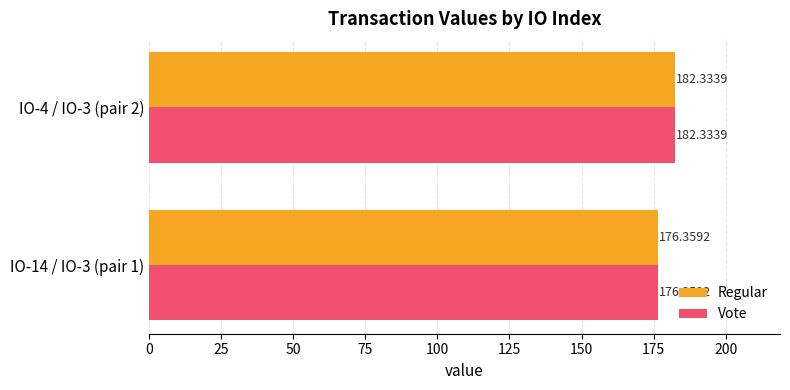

What is the difference between the Regular values at IO-4 / IO-3 (pair 2) and IO-14 / IO-3 (pair 1)?

6.0